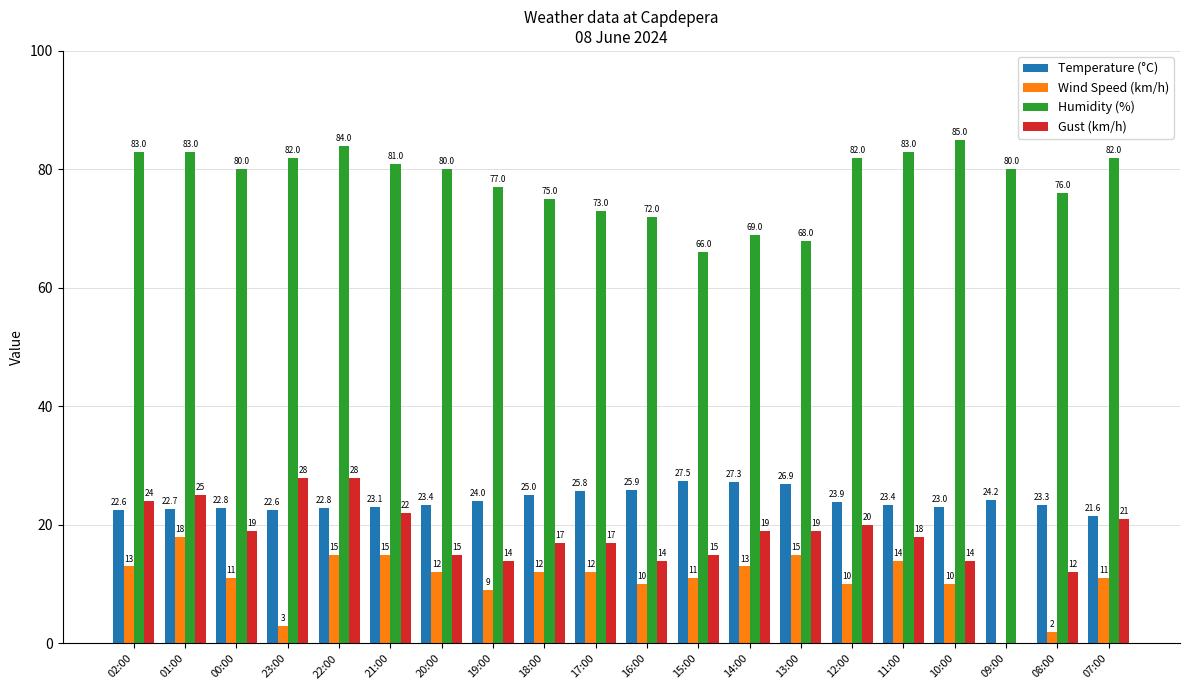

Reading left to right, what are all the values shown in this chart?

Temperature (°C): 02:00=22.6	01:00=22.7	00:00=22.8	23:00=22.6	22:00=22.8	21:00=23.1	20:00=23.4	19:00=24.0	18:00=25.0	17:00=25.8	16:00=25.9	15:00=27.5	14:00=27.3	13:00=26.9	12:00=23.9	11:00=23.4	10:00=23.0	09:00=24.2	08:00=23.3	07:00=21.6
Wind Speed (km/h): 02:00=13.0	01:00=18.0	00:00=11.0	23:00=3.0	22:00=15.0	21:00=15.0	20:00=12.0	19:00=9.0	18:00=12.0	17:00=12.0	16:00=10.0	15:00=11.0	14:00=13.0	13:00=15.0	12:00=10.0	11:00=14.0	10:00=10.0	09:00=0.0	08:00=2.0	07:00=11.0
Humidity (%): 02:00=83.0	01:00=83.0	00:00=80.0	23:00=82.0	22:00=84.0	21:00=81.0	20:00=80.0	19:00=77.0	18:00=75.0	17:00=73.0	16:00=72.0	15:00=66.0	14:00=69.0	13:00=68.0	12:00=82.0	11:00=83.0	10:00=85.0	09:00=80.0	08:00=76.0	07:00=82.0
Gust (km/h): 02:00=24.0	01:00=25.0	00:00=19.0	23:00=28.0	22:00=28.0	21:00=22.0	20:00=15.0	19:00=14.0	18:00=17.0	17:00=17.0	16:00=14.0	15:00=15.0	14:00=19.0	13:00=19.0	12:00=20.0	11:00=18.0	10:00=14.0	09:00=0.0	08:00=12.0	07:00=21.0